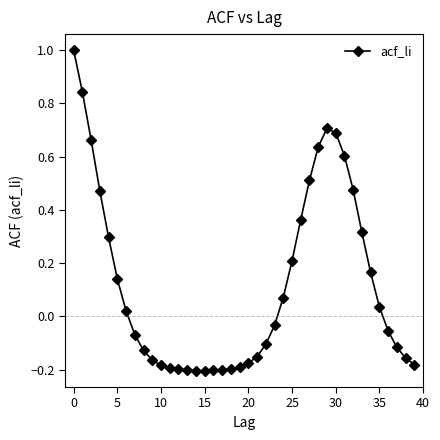

What is the difference between the second highest and second lowest values?

1.0